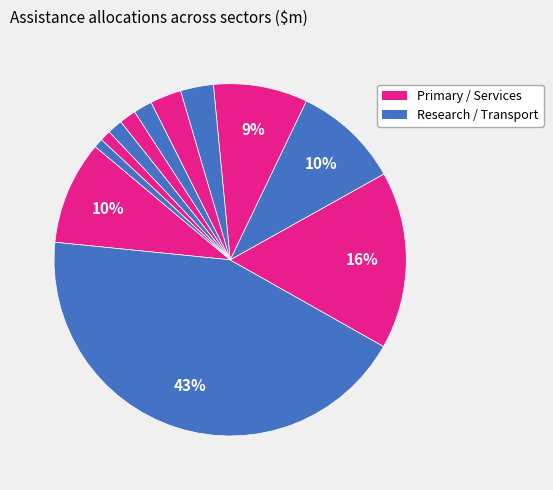

How many segments does this pie chart have?

12